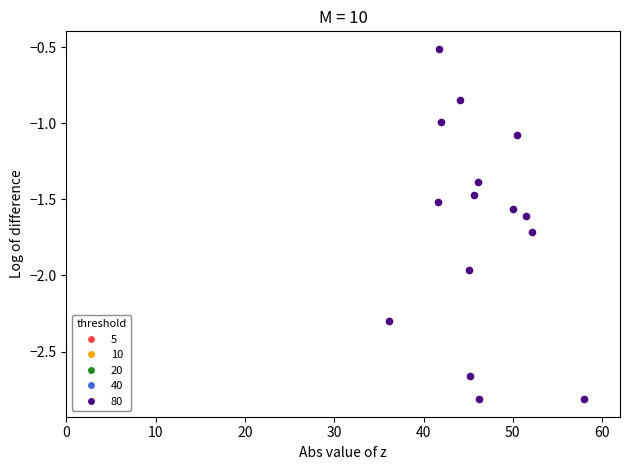

What is the range of Y values (max minus min)?

2.3